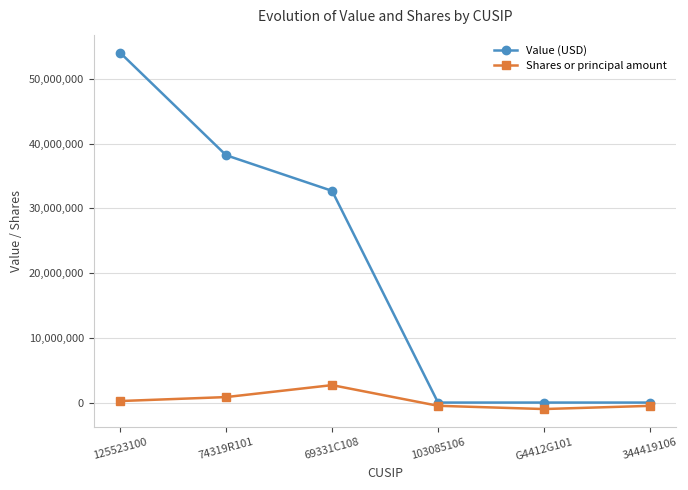

True or false: Shares or principal amount and Value (USD) cross at least once.

False